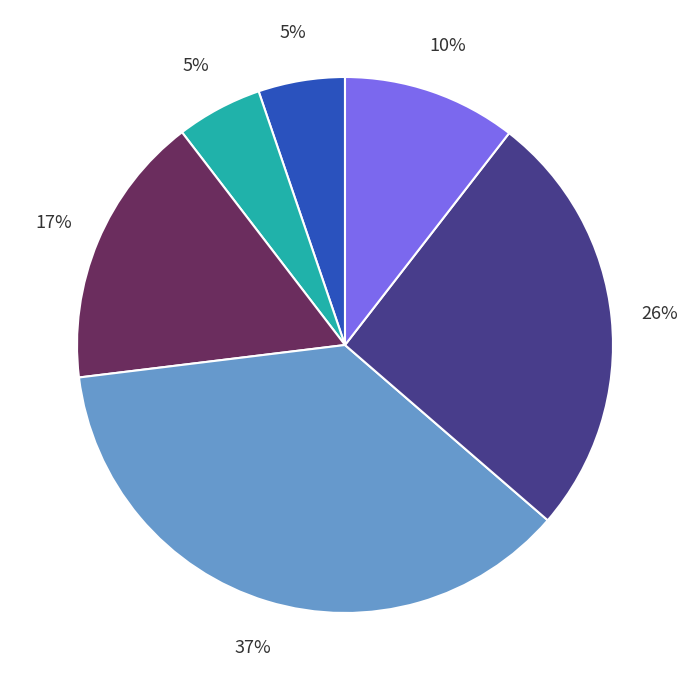

To the nearest percent, what is the average slice percentage?

17%